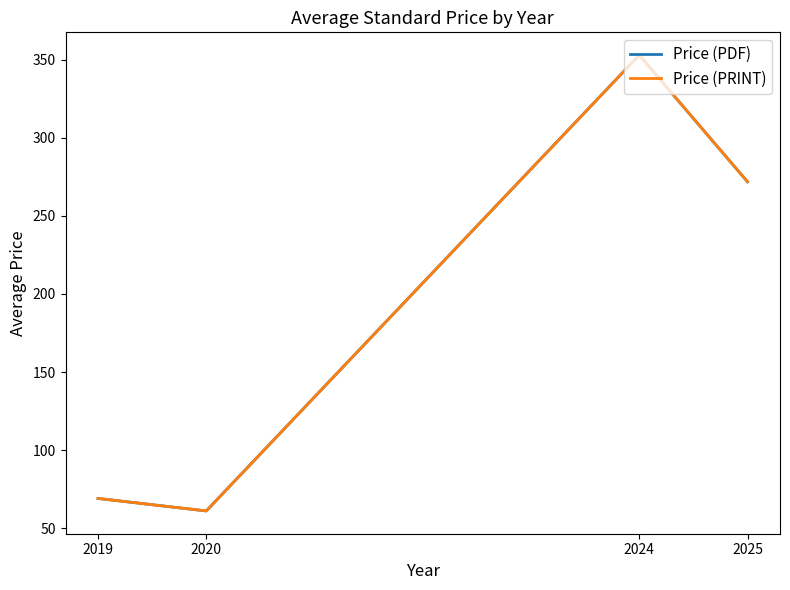

Reading right to left, extract all data points from this chart.

Price (PDF): 271.8	353.0	61.0	69.0
Price (PRINT): 271.8	353.0	61.0	69.0